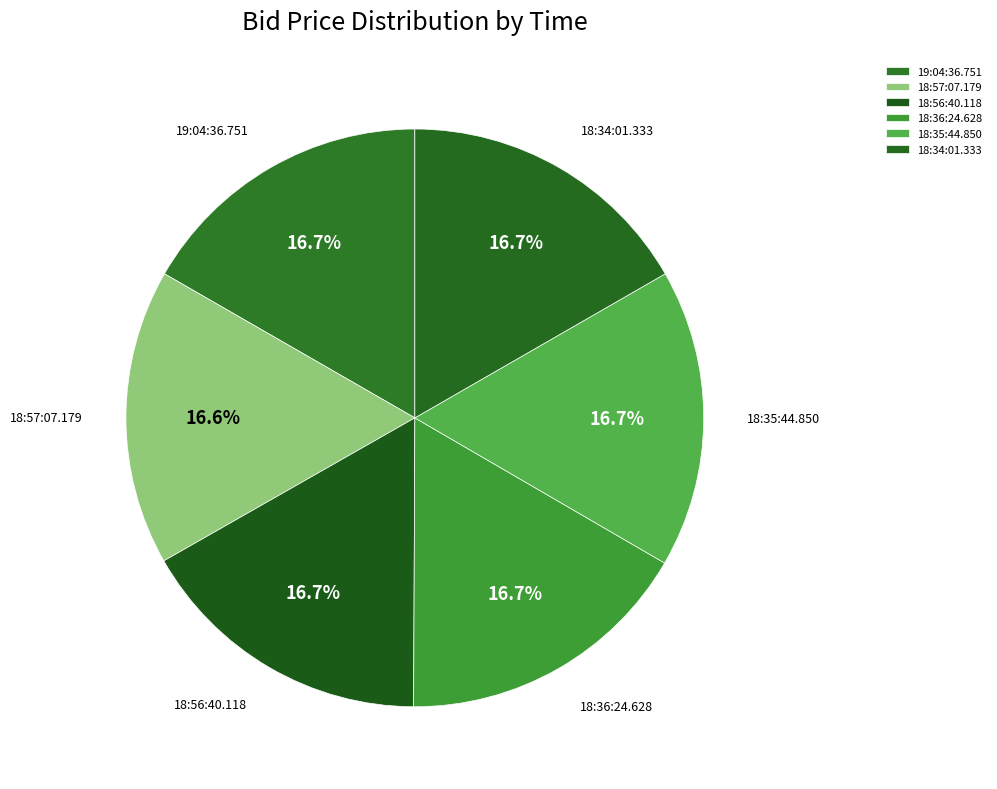

To the nearest percent, what is the average slice percentage?

17%